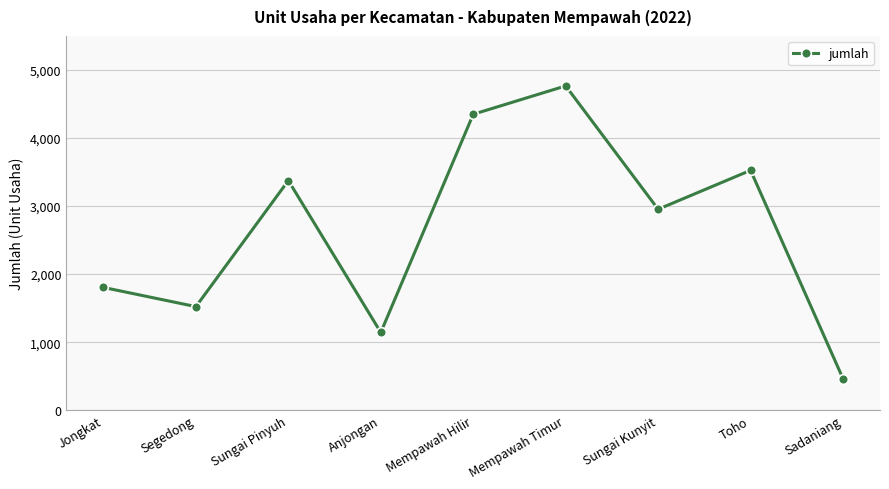

How many points are higher than both their immediate neighbors (excluding endpoints)?

3